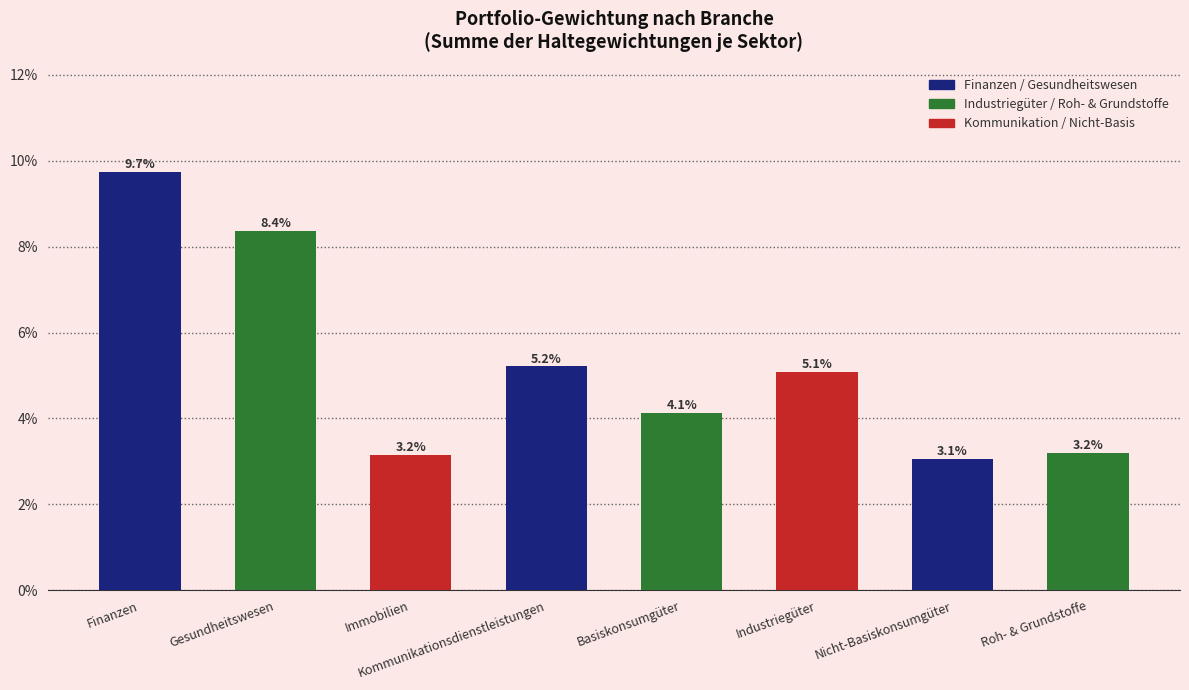

What is the average value?

5.2